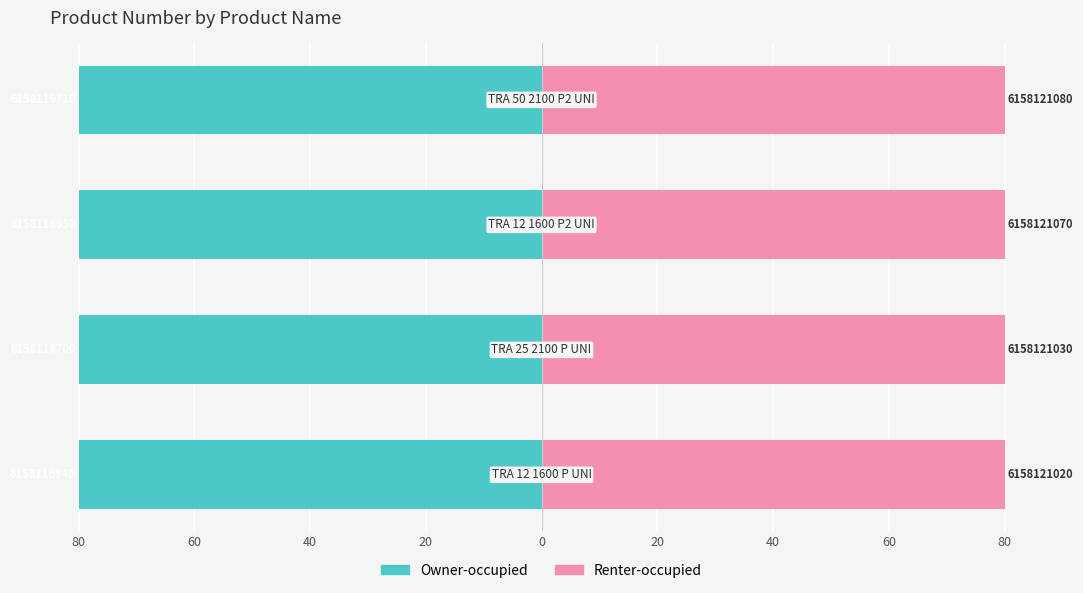

What is the value of the Owner-occupied bar at the 4th from the left?

-80.0